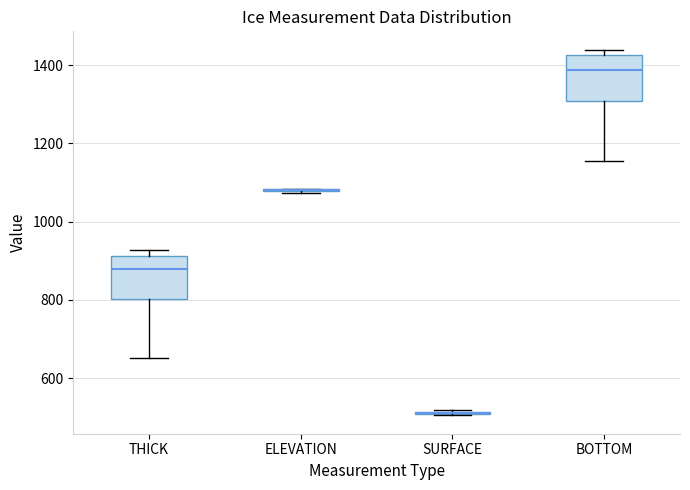

Reading left to right, read every box against the y-axis: the position of its median line, the range the box covers, and the ends of its whiskers. The values are not printed on the chart, so give them approximately, as read against the axis.

THICK: median 880, box 800 to 920, whiskers 660 to 920 (just above the box's upper edge)
ELEVATION: box collapsed to a line at 1080, whiskers 1080 to 1080
SURFACE: box collapsed to a line at 520, whiskers 500 to 520
BOTTOM: median 1380, box 1300 to 1420, whiskers 1160 to 1440